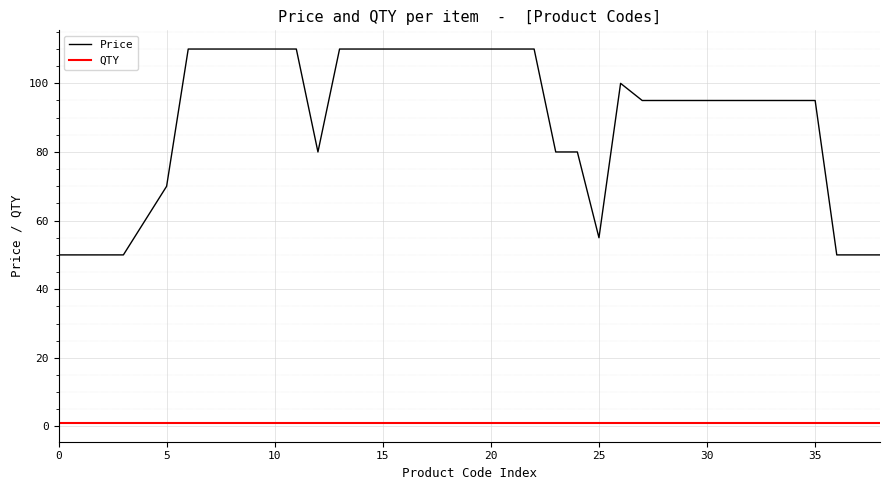

How many Price values are between 70 and 110?

30